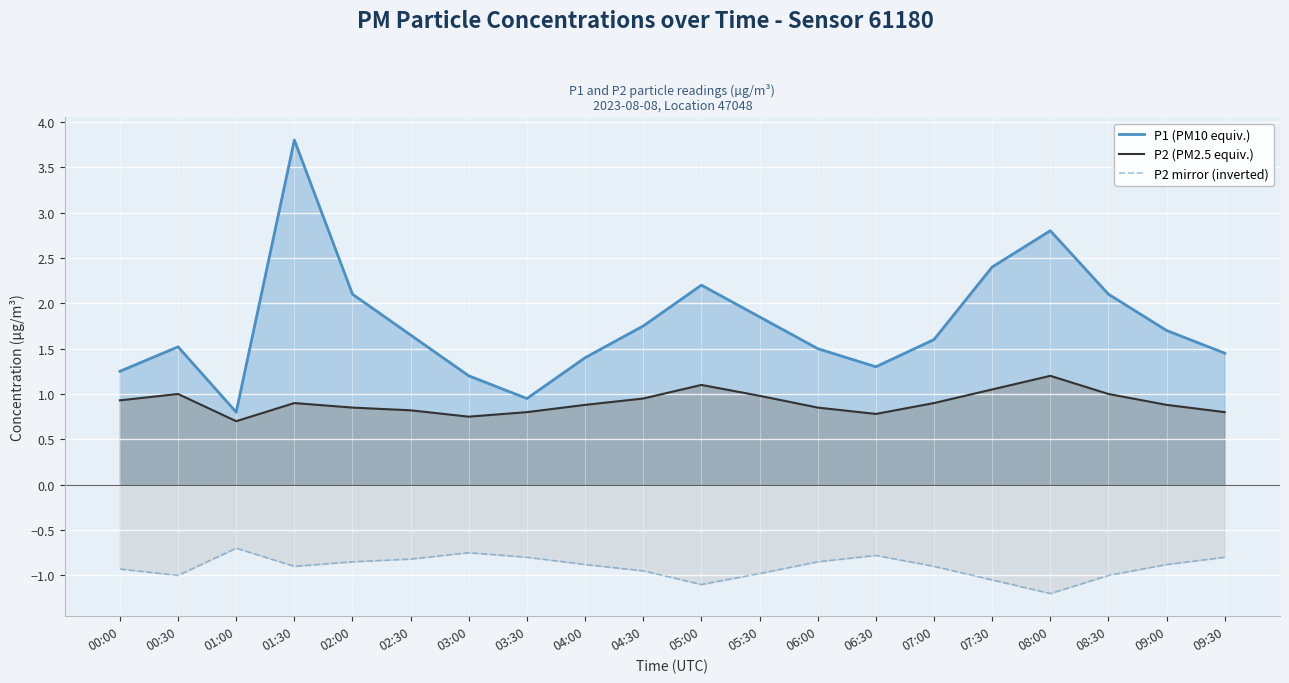

Is the value of P2 (PM2.5 equiv.) at 08:30 greater than the value of P2 mirror (inverted) at 05:00?

Yes